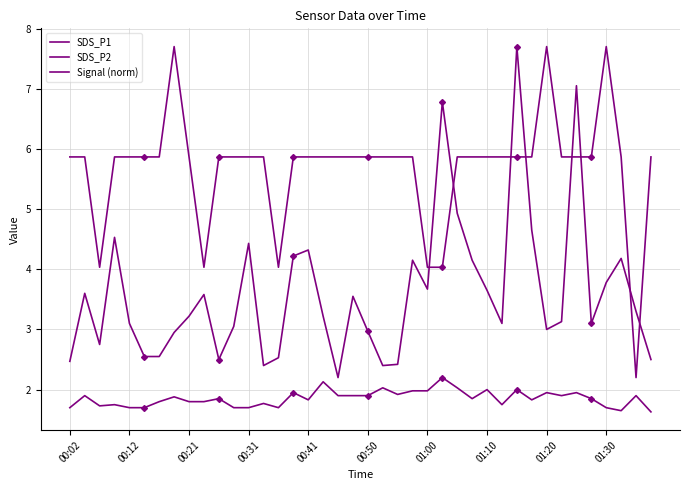

What is the minimum value shown in the chart?

1.6